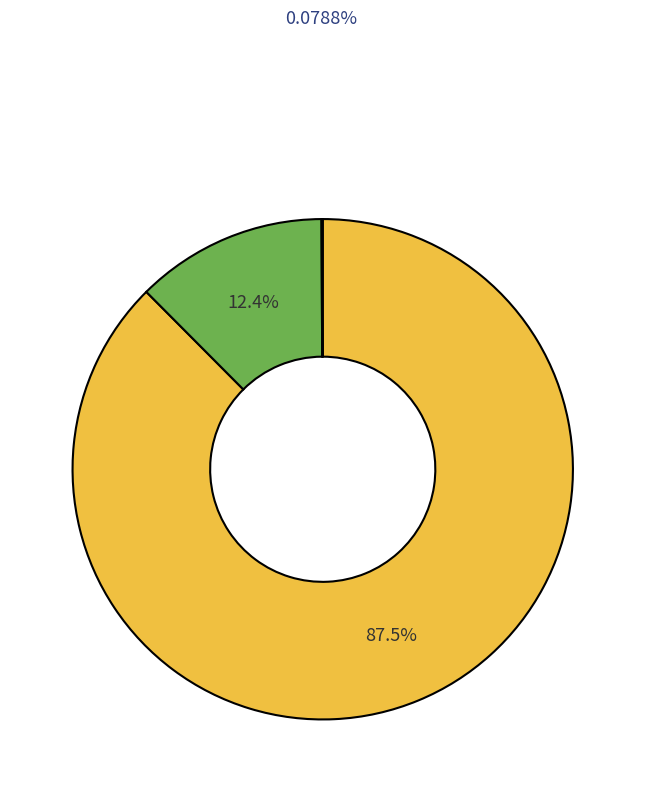

Is there any slice that represents more than half of the pie?

Yes